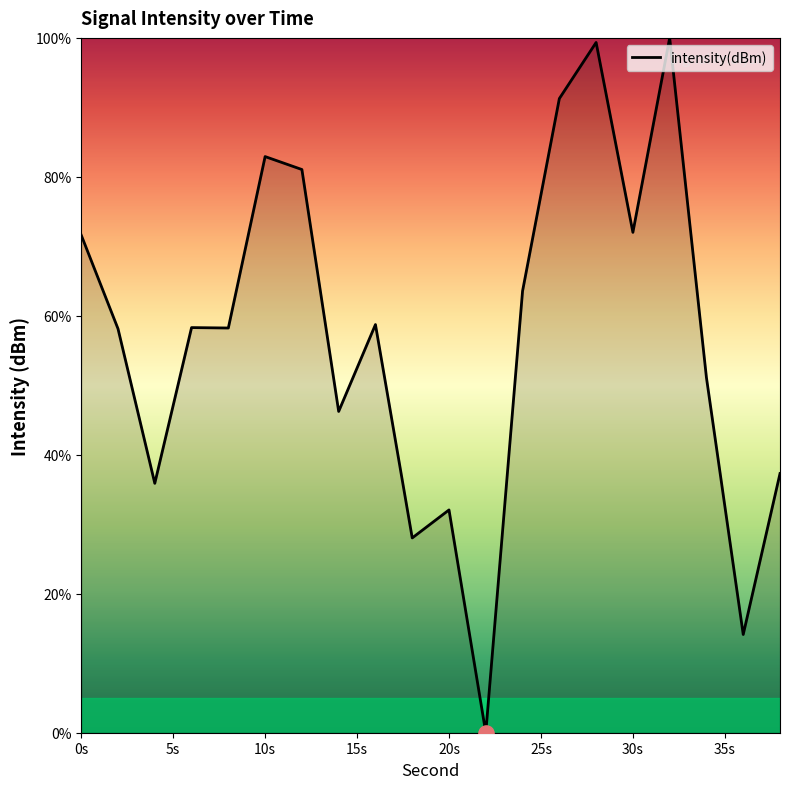

What is the difference between the maximum and minimum values?

100.0